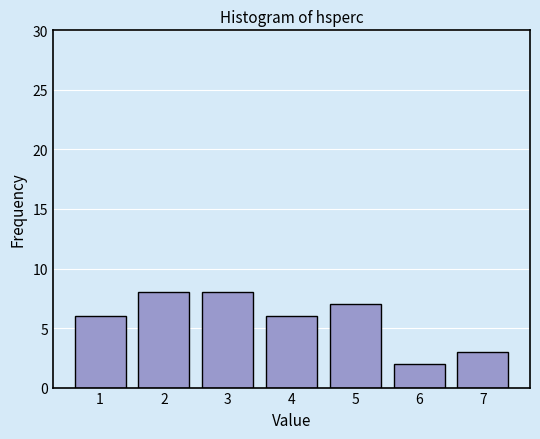

Reading left to right, transcribe all the data shown in this chart.

1=6	2=8	3=8	4=6	5=7	6=2	7=3